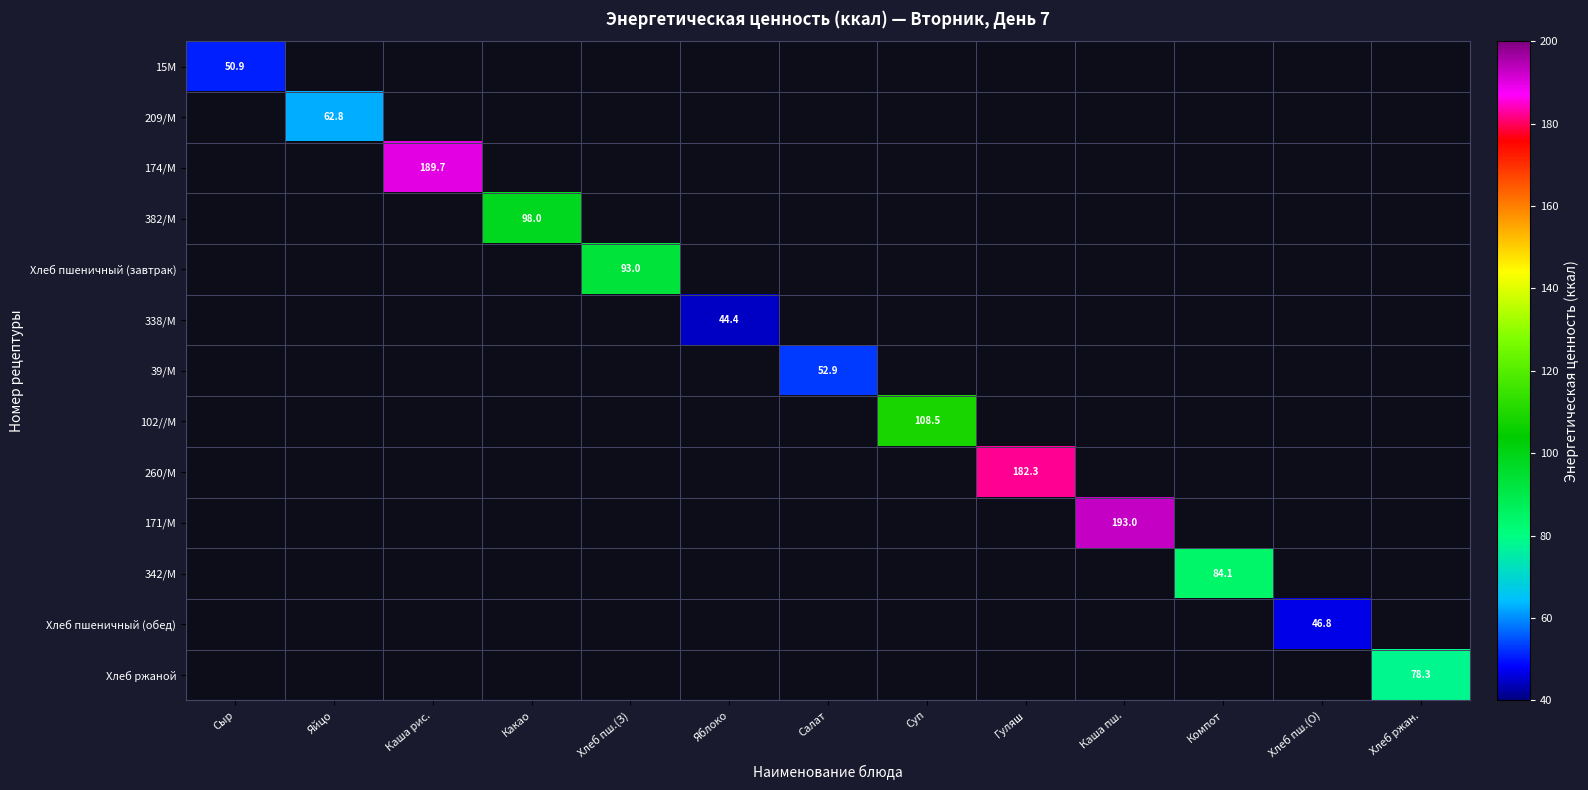

Is it true that 382/М equals 98.0 at Какао?

True